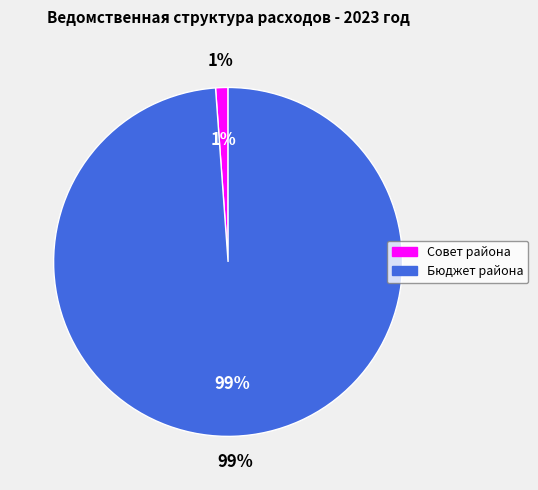

To the nearest percent, what portion does Бюджет Называевского муниципального района represent?

99%